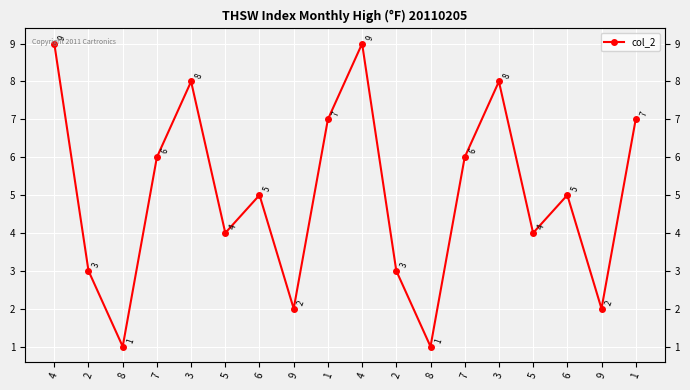

Reading left to right, what are all the values shown in this chart?

4=9	2=3	8=1	7=6	3=8	5=4	6=5	9=2	1=7	4=9	2=3	8=1	7=6	3=8	5=4	6=5	9=2	1=7